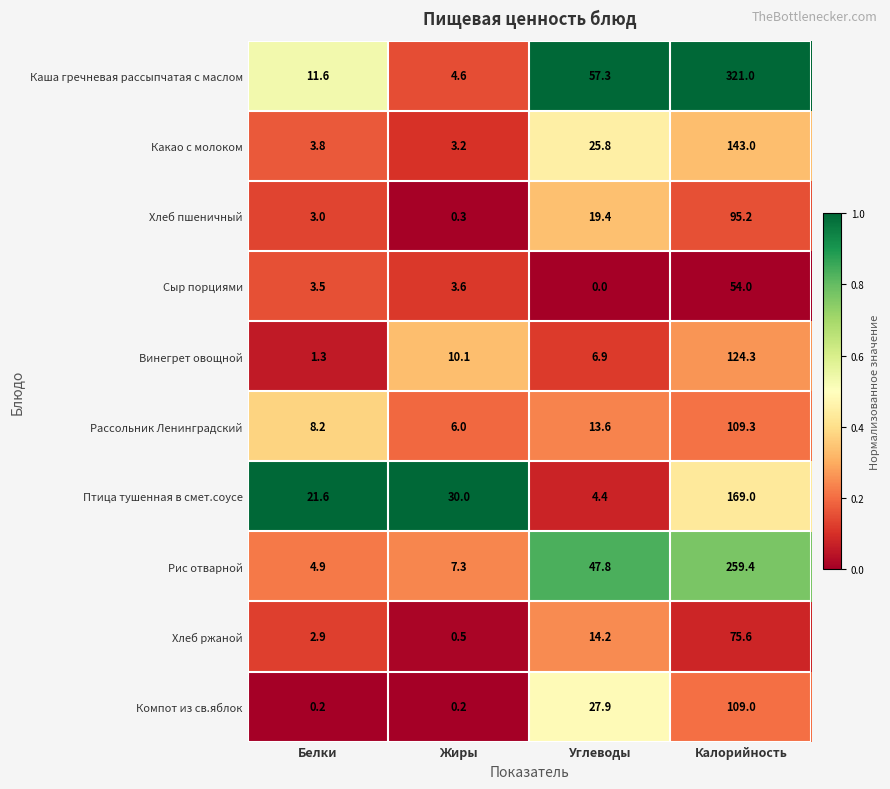

At Белки, list the series in order from smallest to largest.

Компот из св.яблок, Винегрет овощной, Хлеб ржаной, Хлеб пшеничный, Сыр порциями, Какао с молоком, Рис отварной, Рассольник Ленинградский, Каша гречневая рассыпчатая с маслом, Птица тушенная в смет.соусе